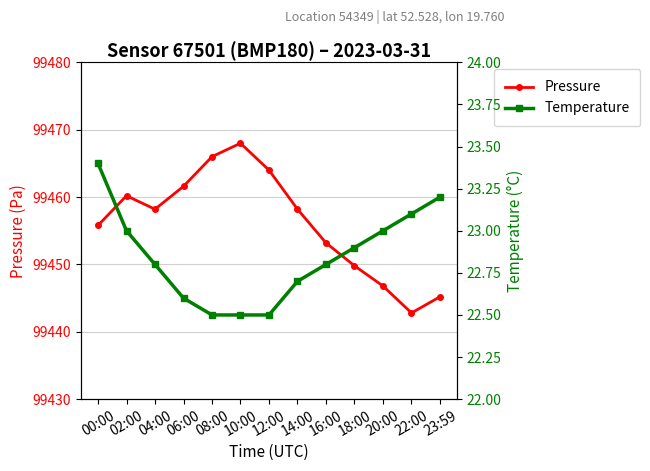

Is it true that Temperature equals 22.8 at 04:00?

True